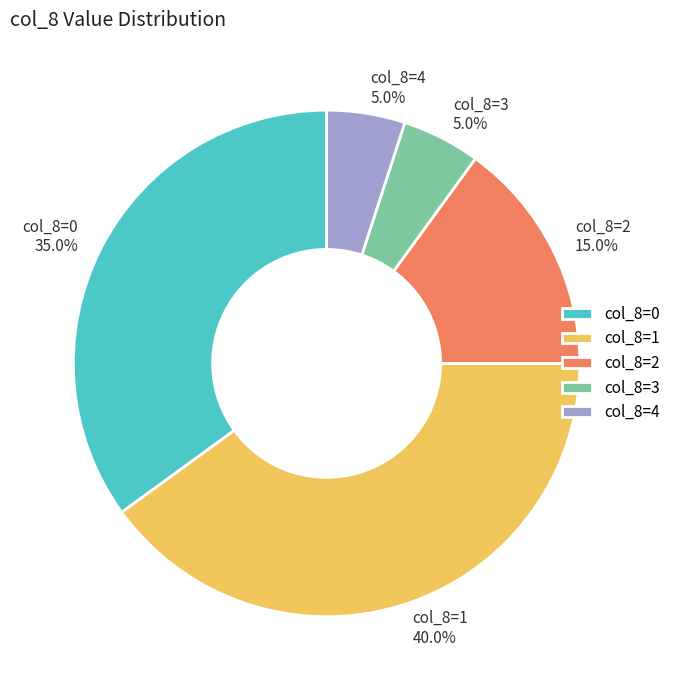

What is the ratio of the value at col_8=1 to the value at col_8=0?

1.1